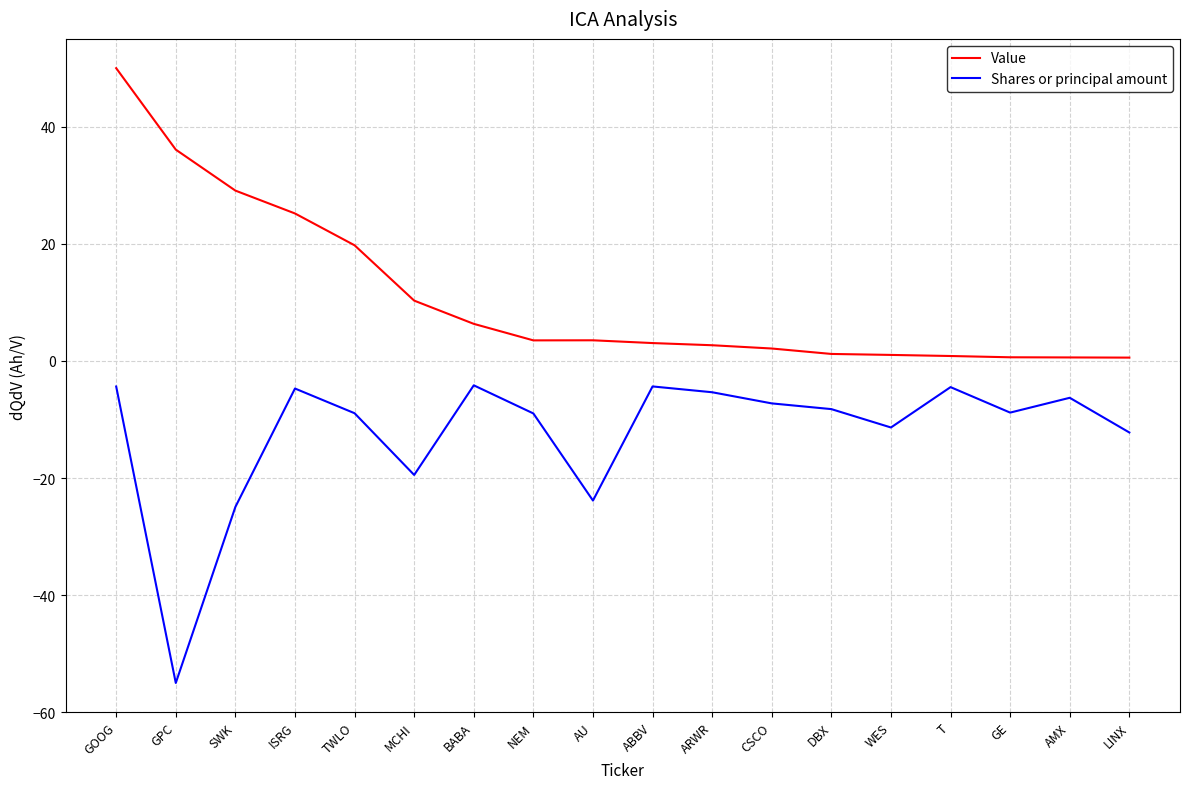

True or false: Shares or principal amount and Value intersect in this chart.

False